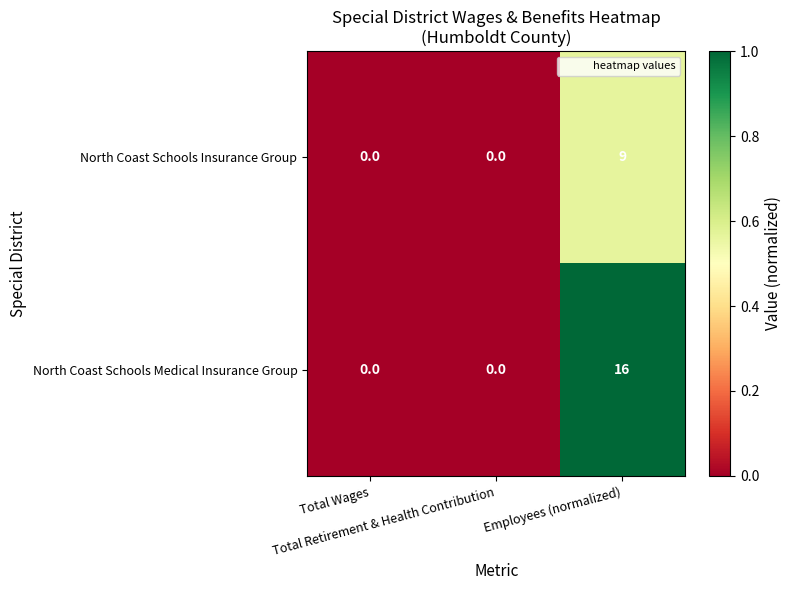

Which series has the largest total across all categories?

North Coast Schools Medical Insurance Group